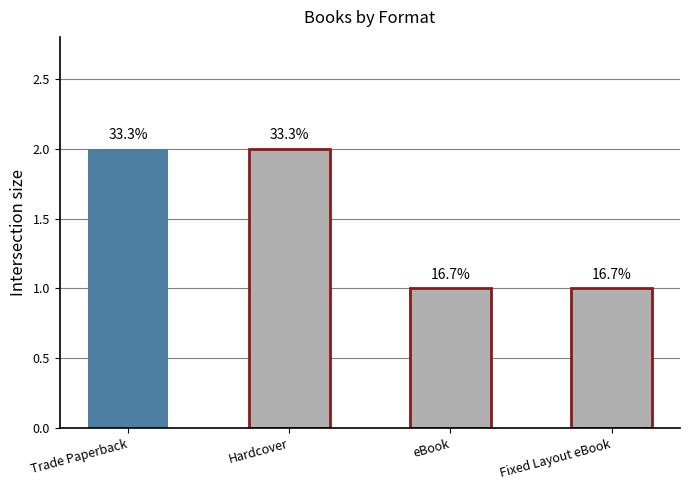

Are the bars grouped side by side (vs. stacked)?

No